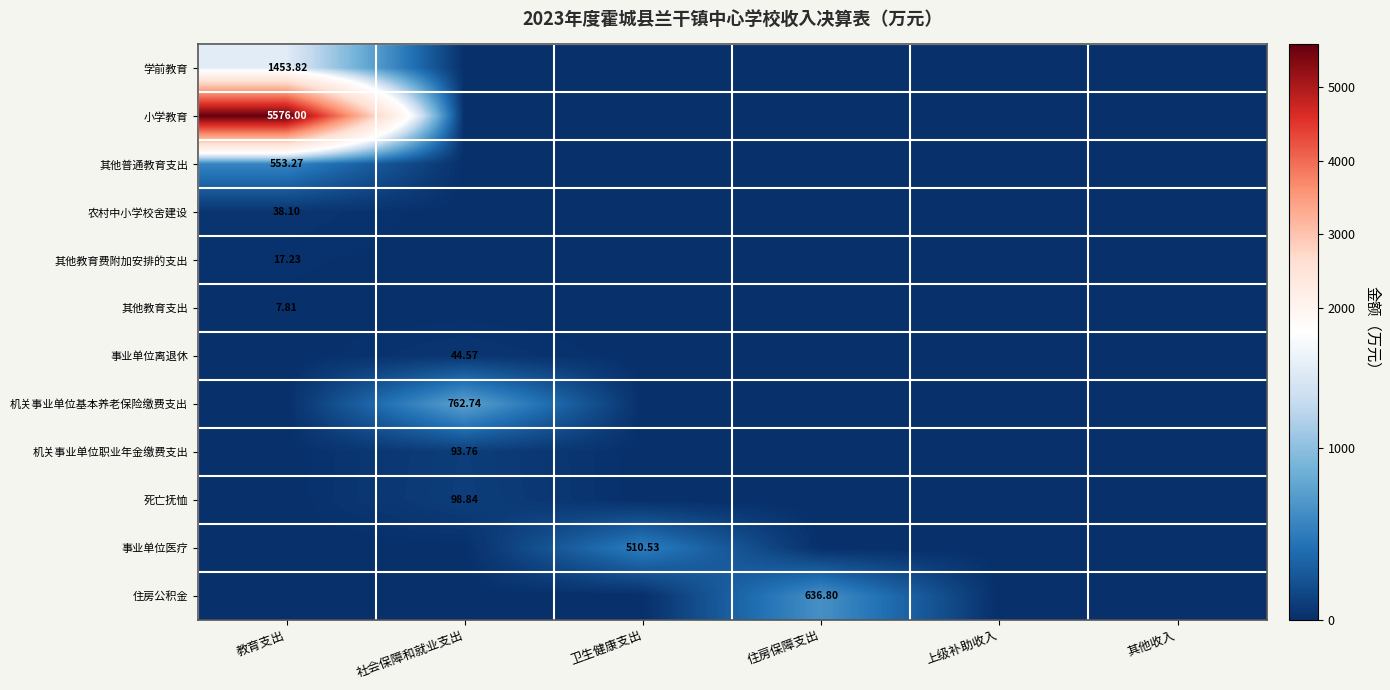

True or false: 学前教育 has a value of 884.4 at 上级补助收入.

False